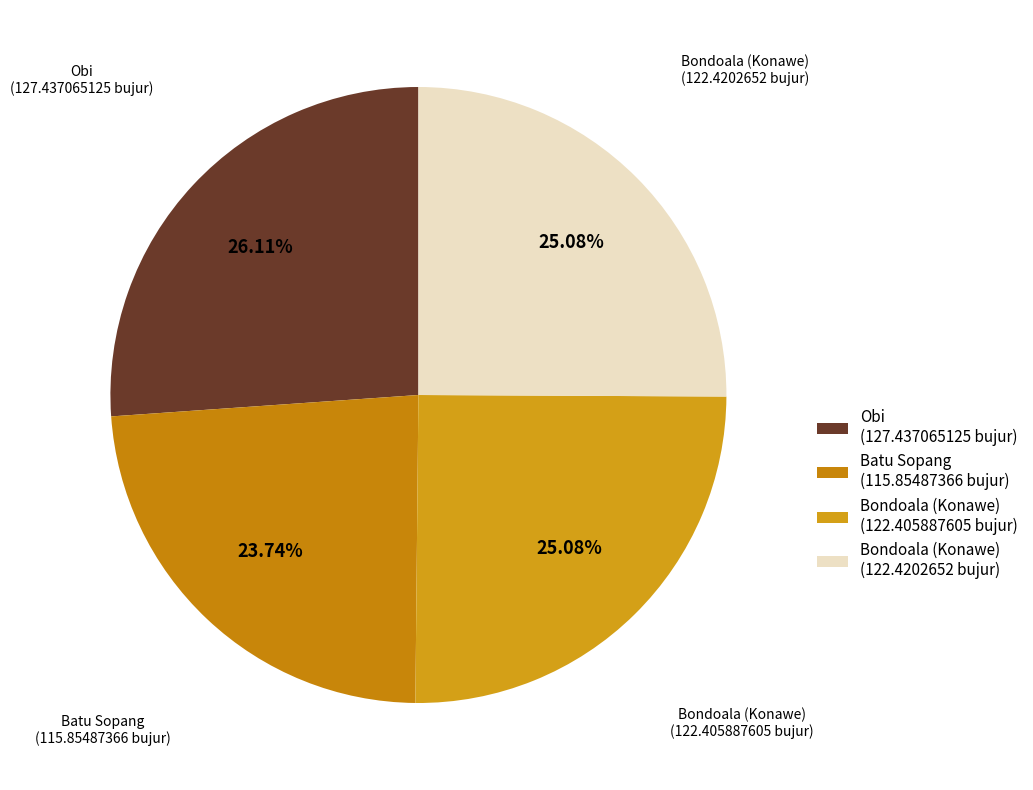

Is the sum of Obi (127.437065125 bujur) and Bondoala (Konawe) (122.4202652 bujur) greater than half?

Yes